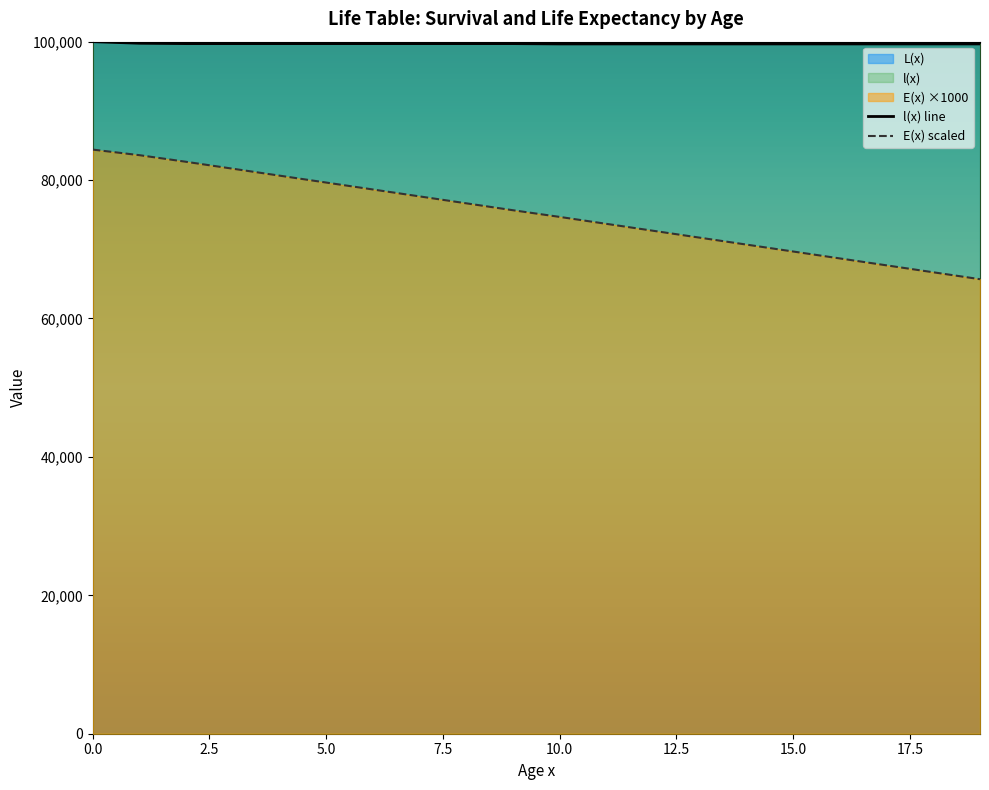

What is the sum of all l(x) values?

1994245.6